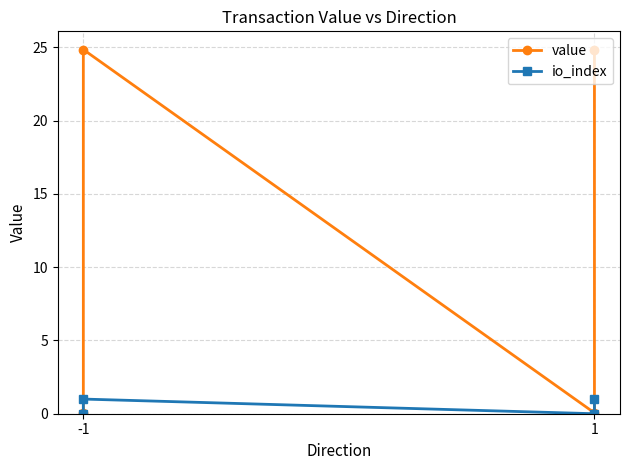

True or false: value has more than 0 points higher than both neighbors.

True